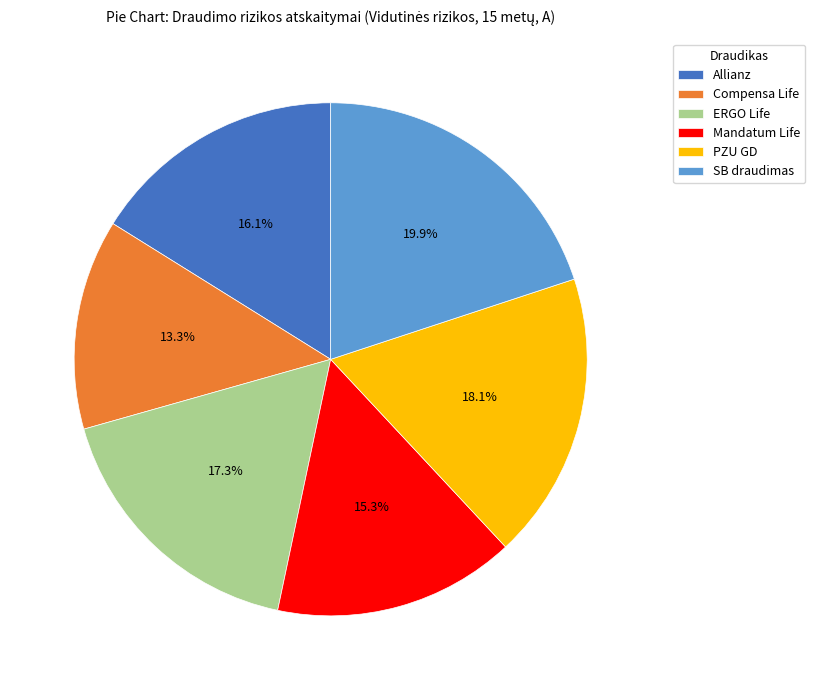

To the nearest percent, what percentage of the pie is Allianz?

16%